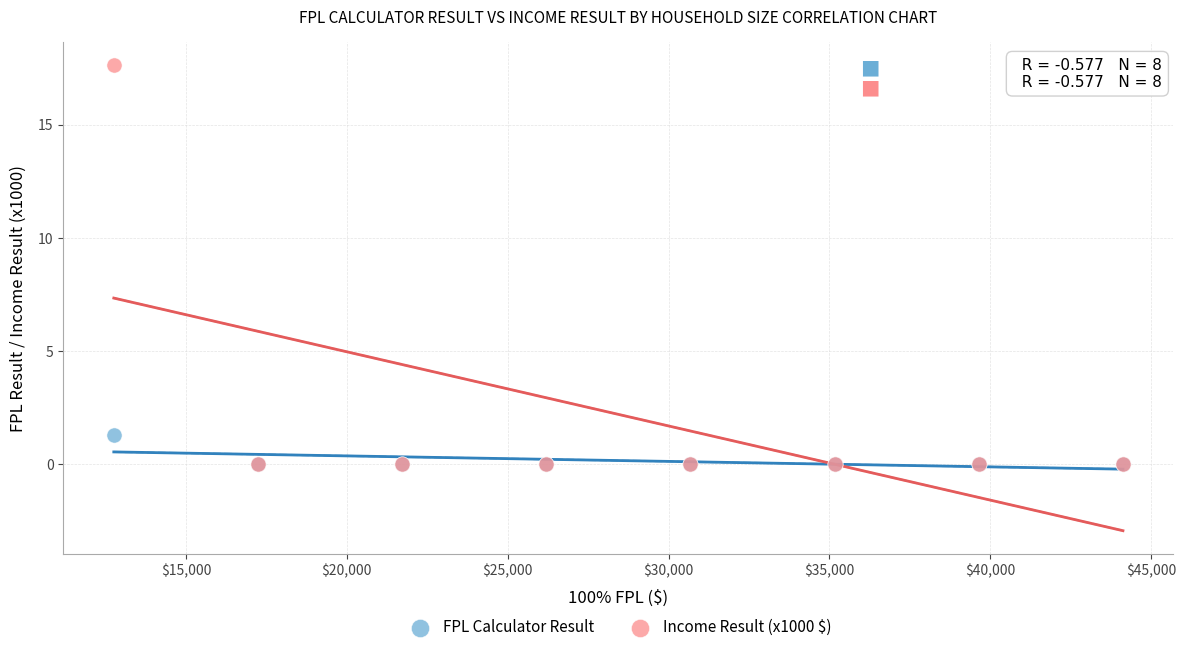

Across all series, what Y value is closest to 8?

1.3